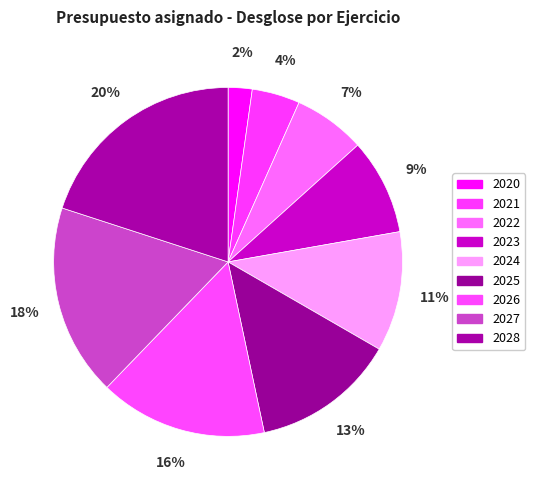

To the nearest percent, what is the difference between the 2020 and 2024 slice percentages?

9%